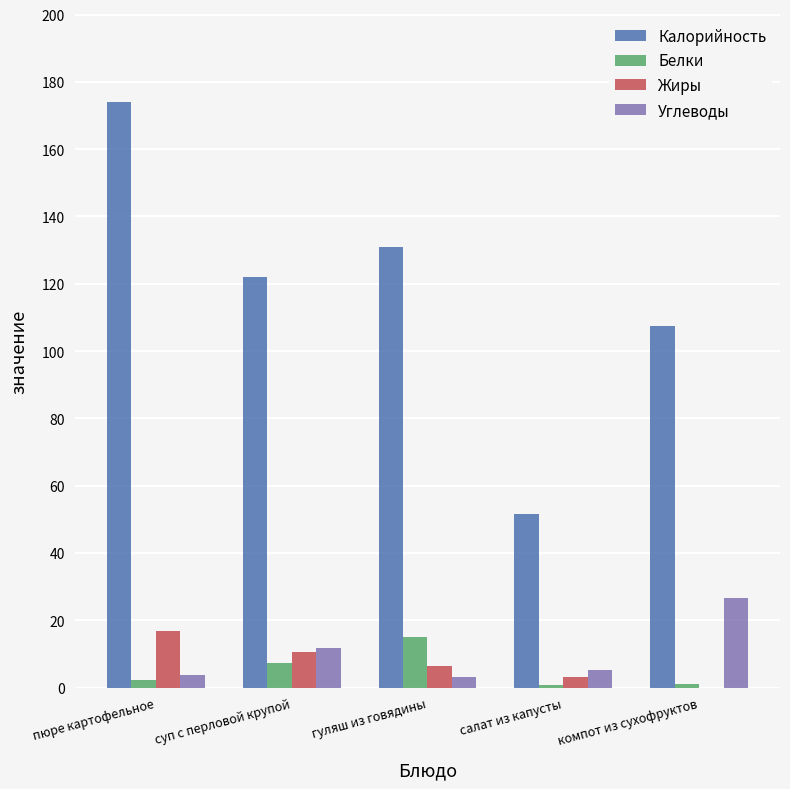

What is the total value across all series at компот из сухофруктов?

135.1